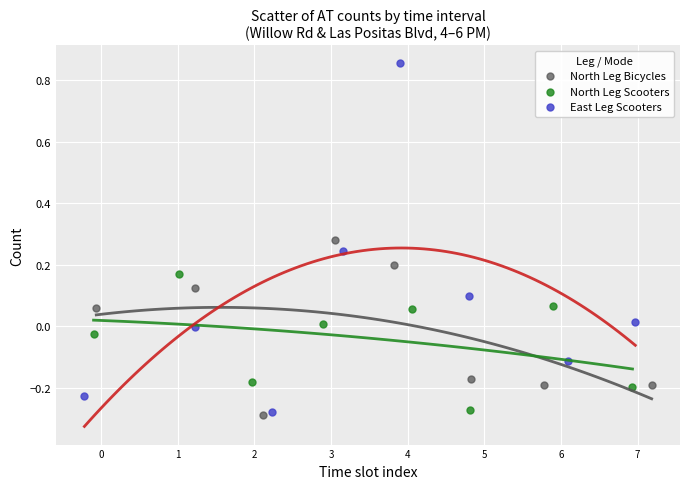

Which series reaches the maximum Y coordinate?

East Leg Scooters